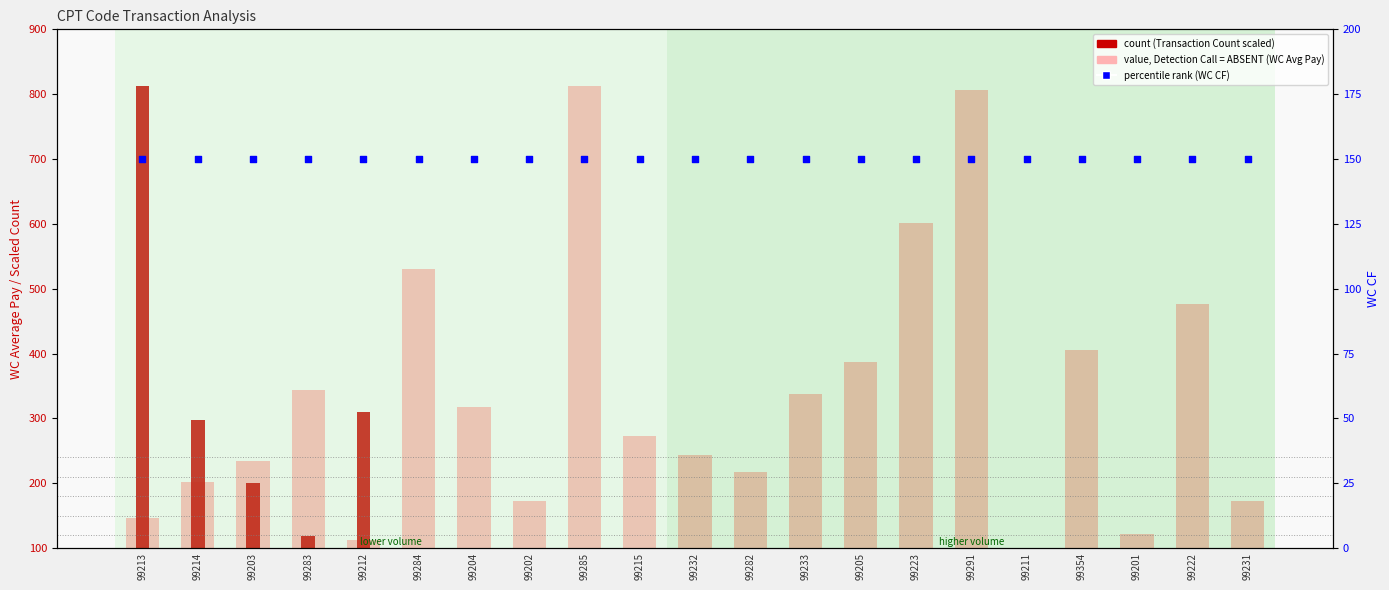

Which series reaches the maximum Y coordinate?

value, Detection Call = ABSENT